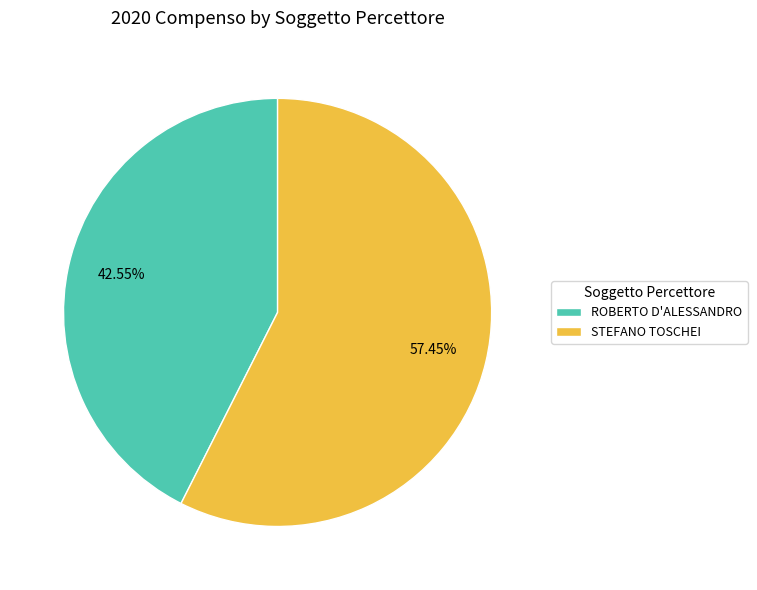

How many slices are in this pie chart?

2